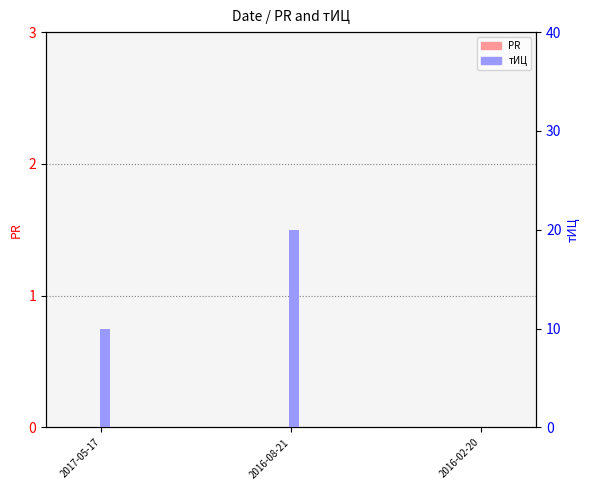

Is the value of тИЦ at 2016-02-20 greater than the value of PR at 2017-05-17?

No